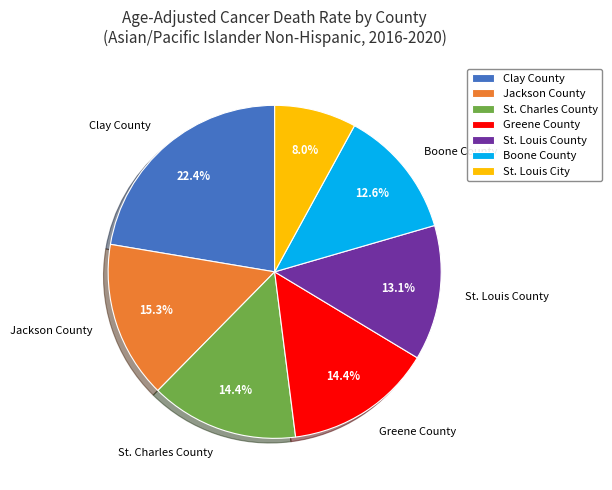

Which slice is the largest?

Clay County